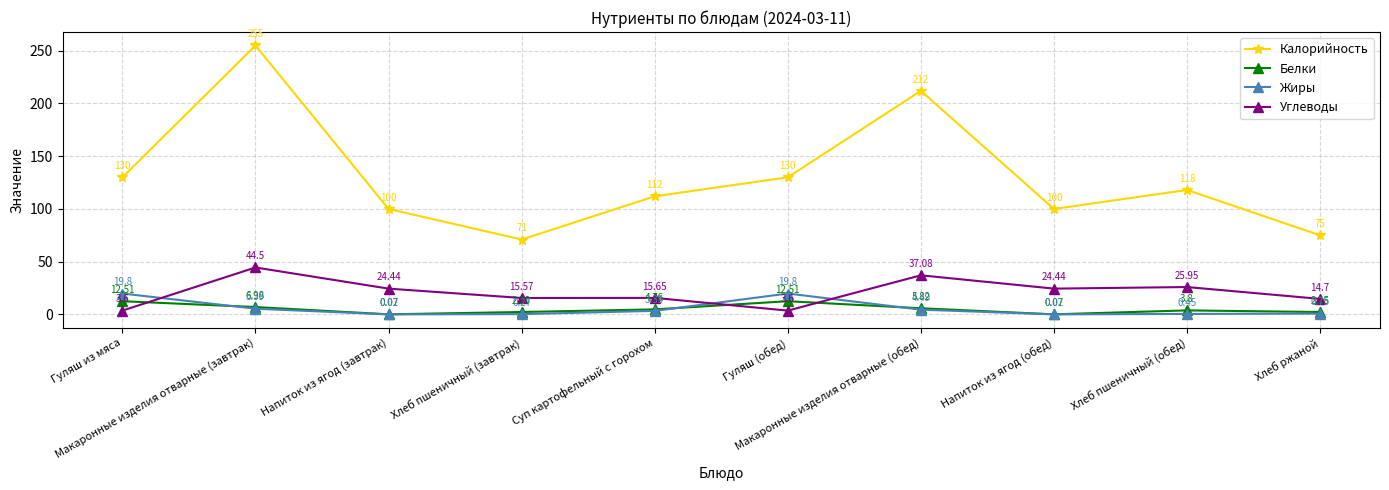

Rank the series by their maximum value, from highest to lowest.

Калорийность, Углеводы, Жиры, Белки